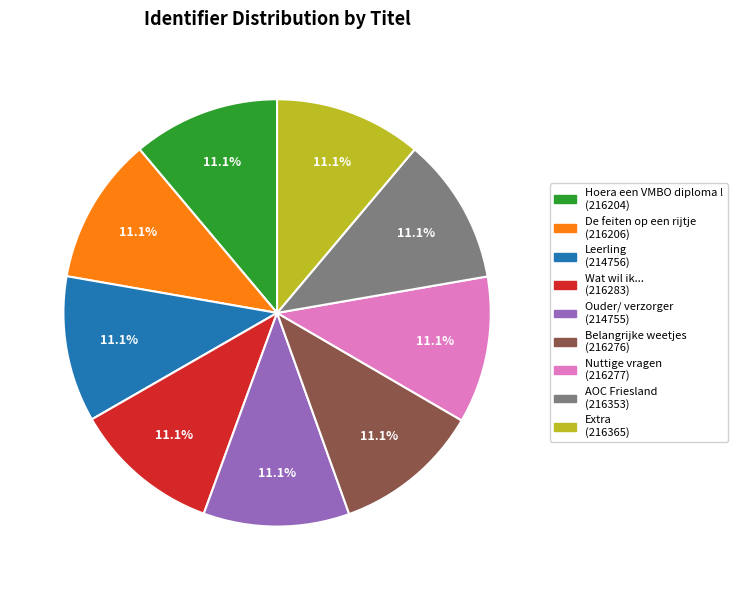

Does Belangrijke weetjes account for over 50% of the chart?

No